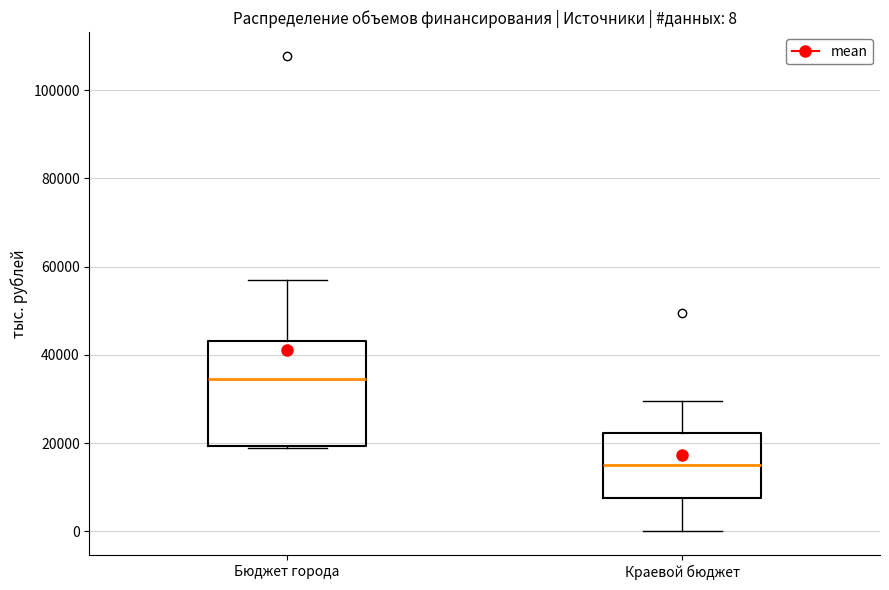

Which box is the tallest, from its lower edge to its upper edge?

Бюджет города